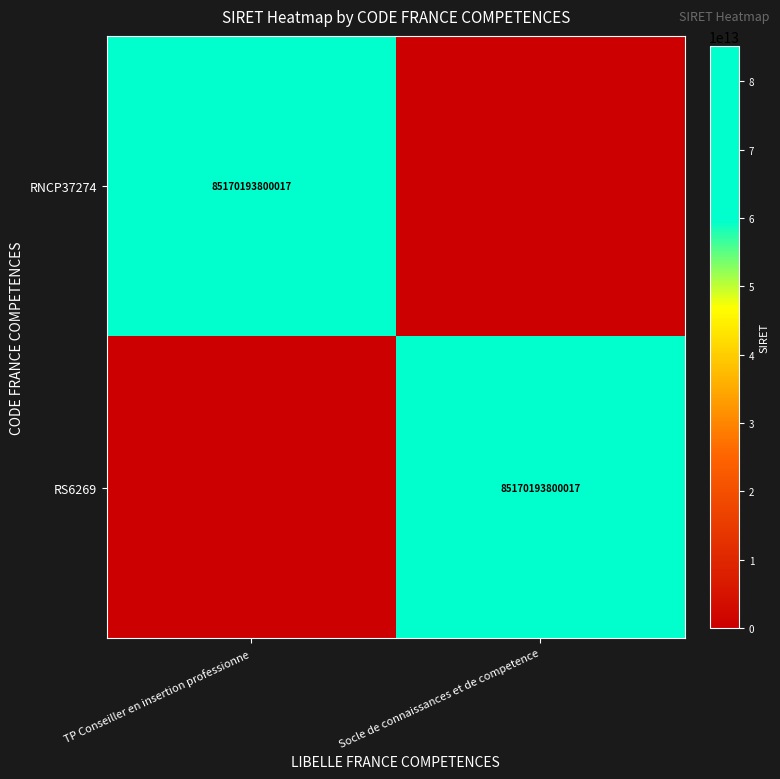

Is it true that RNCP37274 equals 85170193800017 at TP Conseiller en insertion professionne?

True